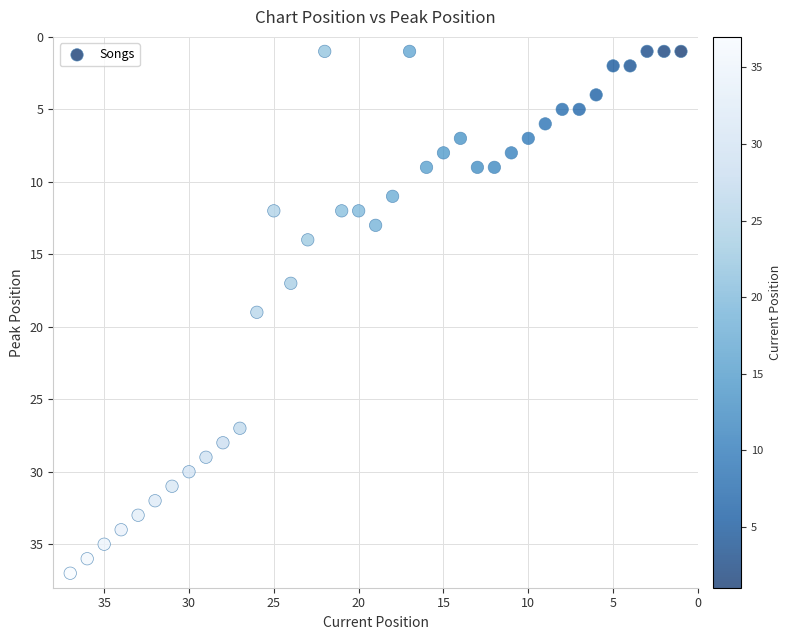

What is the range of X values (max minus min)?

36